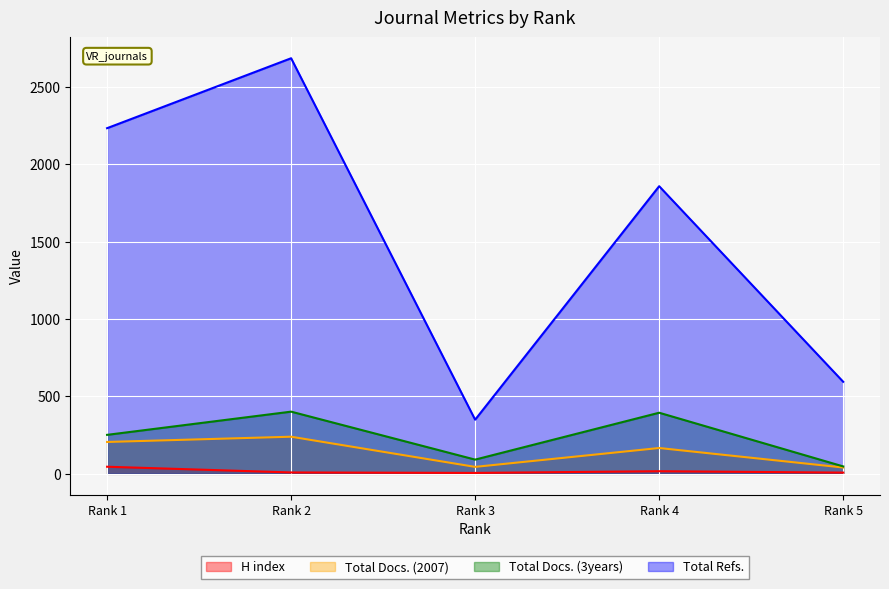

The H index series shows 13 at Rank 5. True or false?

False